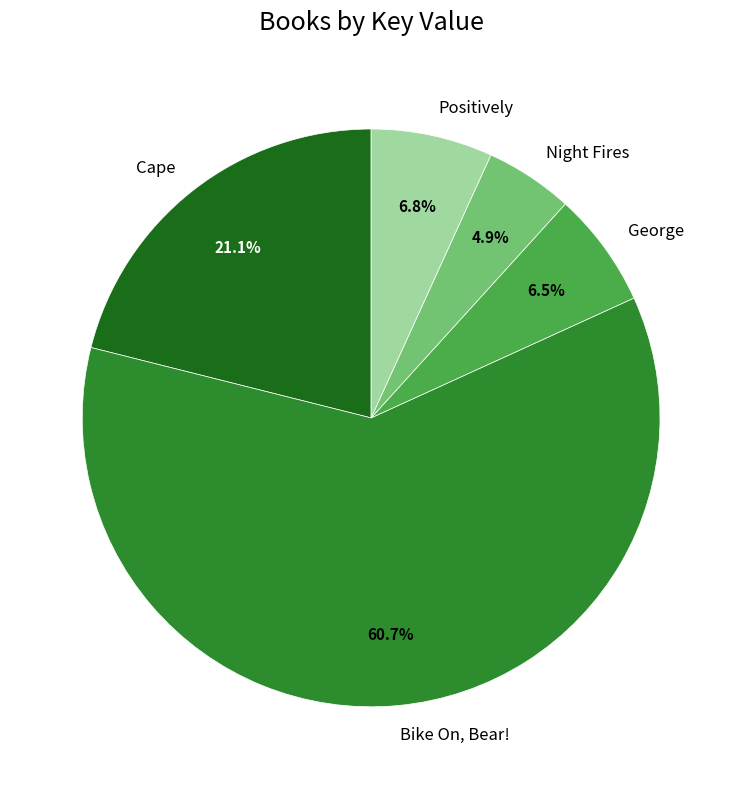

Rank the categories by value from lowest to highest.

Night Fires, George, Positively, Cape, Bike On, Bear!